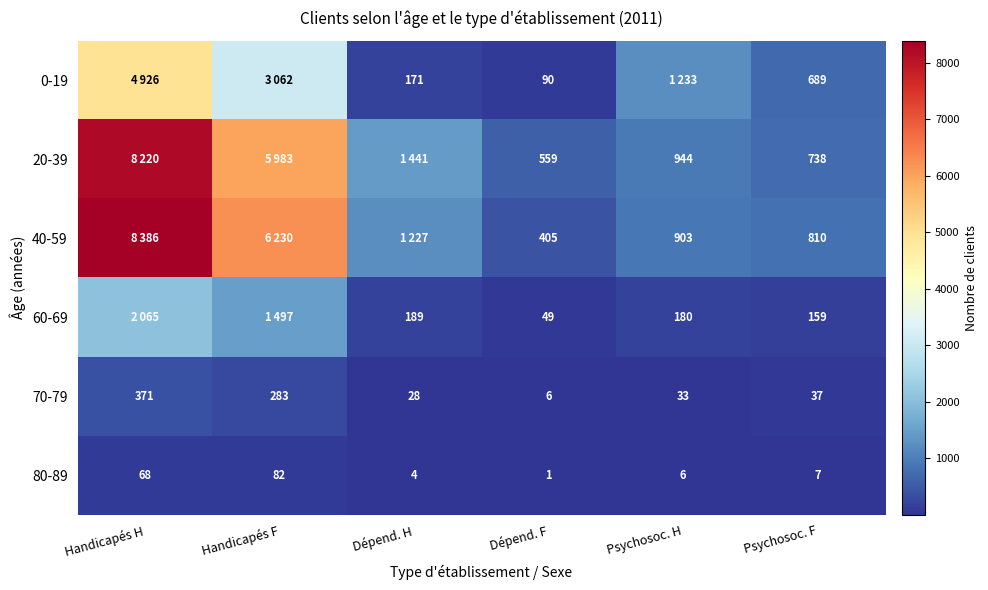

The value of 70-79 at Handicapés H is 124. True or false?

False